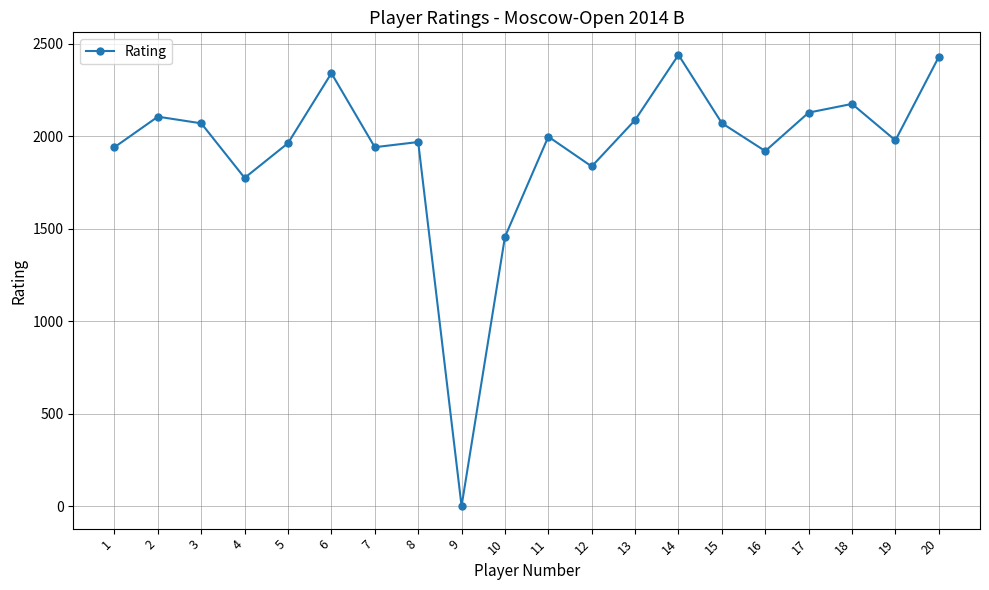

What is the sum of all values?

38607